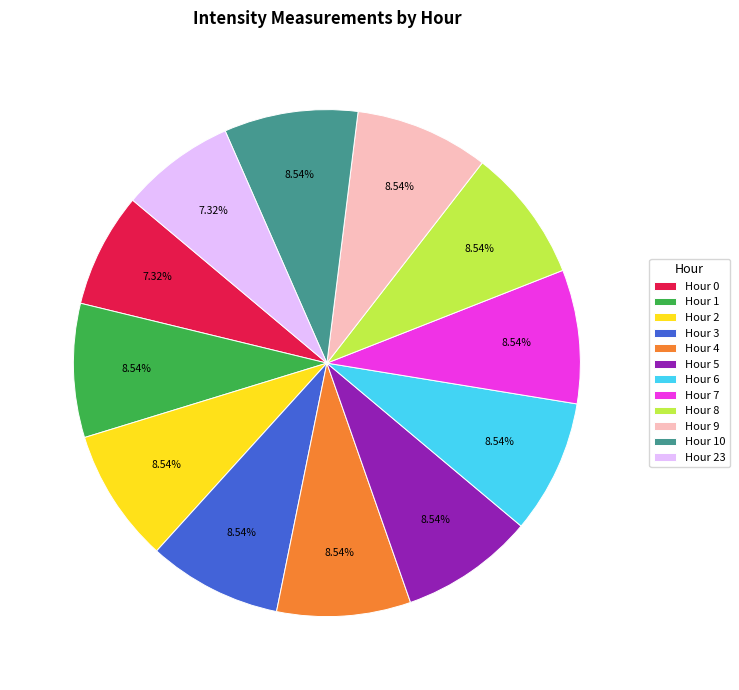

Combined, do Hour 9 and Hour 23 account for over 50%?

No